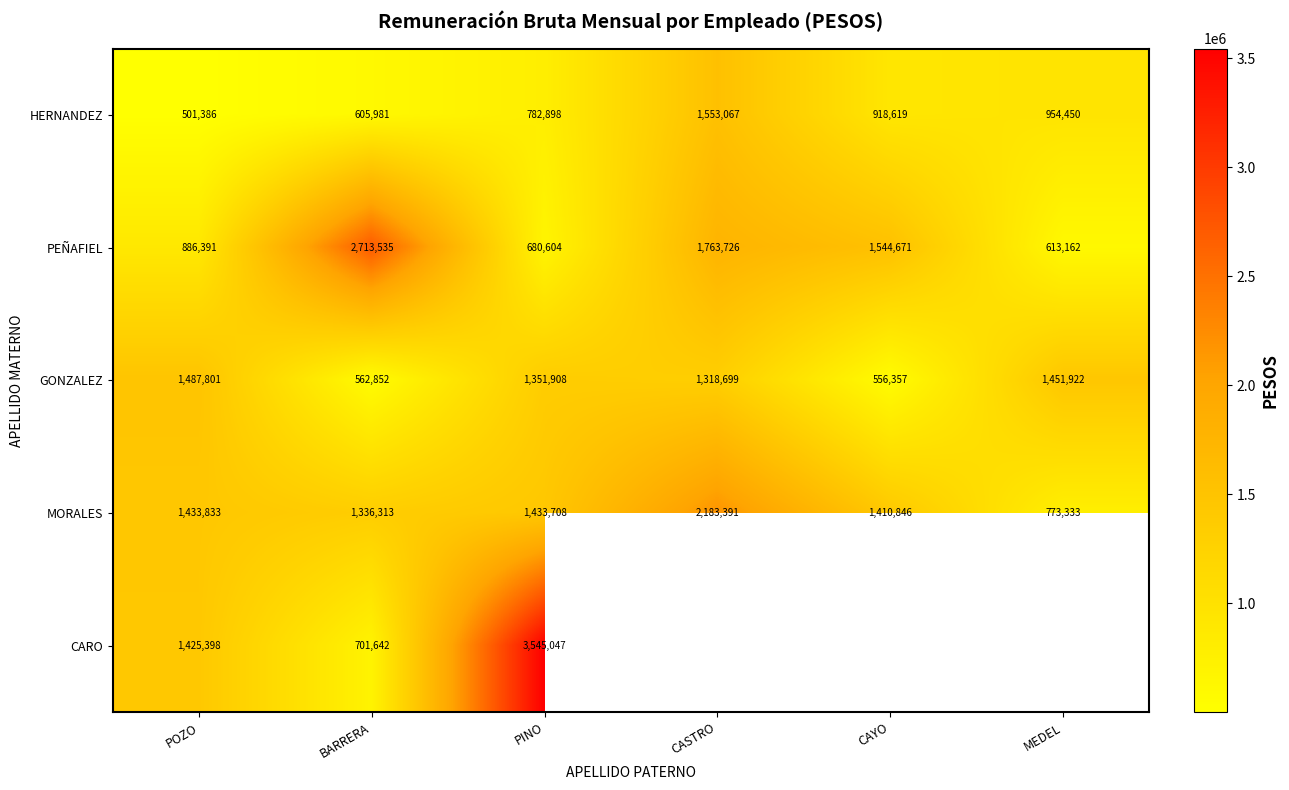

What is the sum of all GONZALEZ values?

6729539